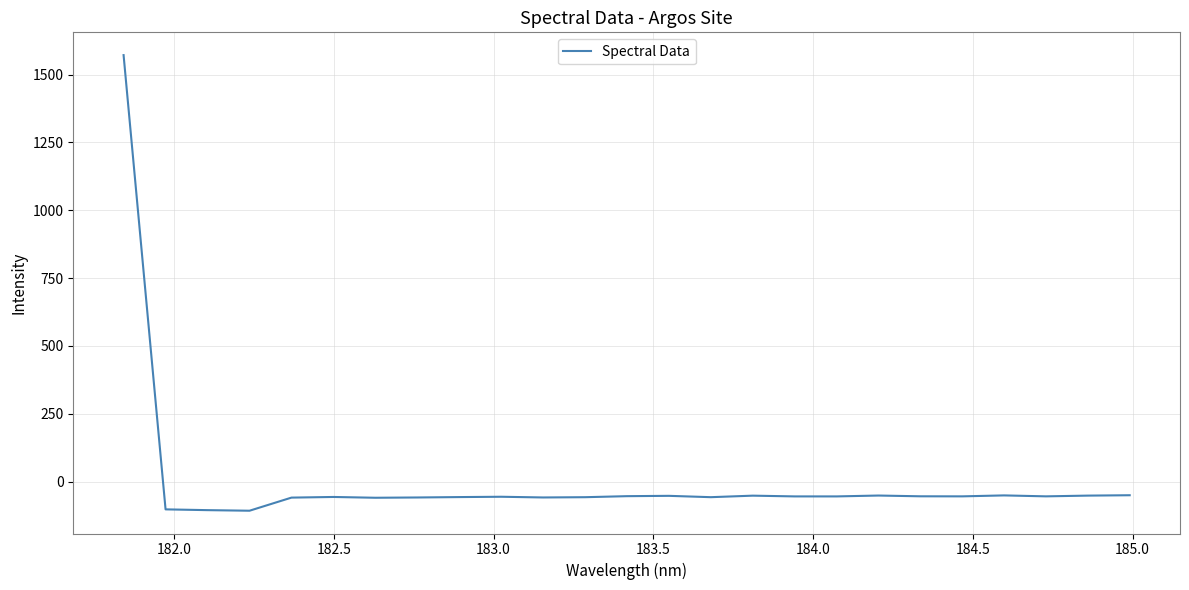

What is the difference between the maximum and minimum values?

1679.4